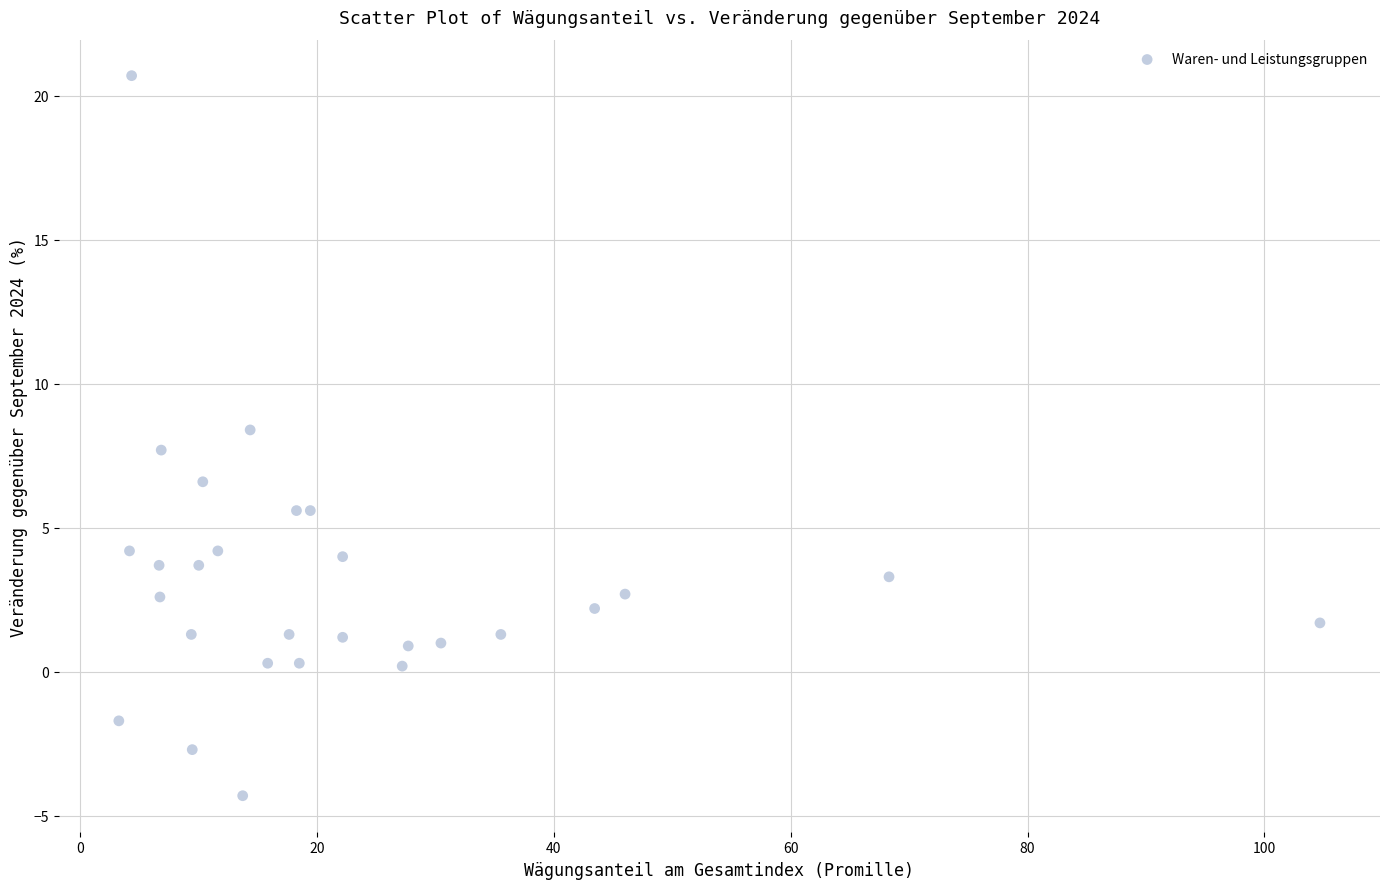

What is the range of X values (max minus min)?

101.4